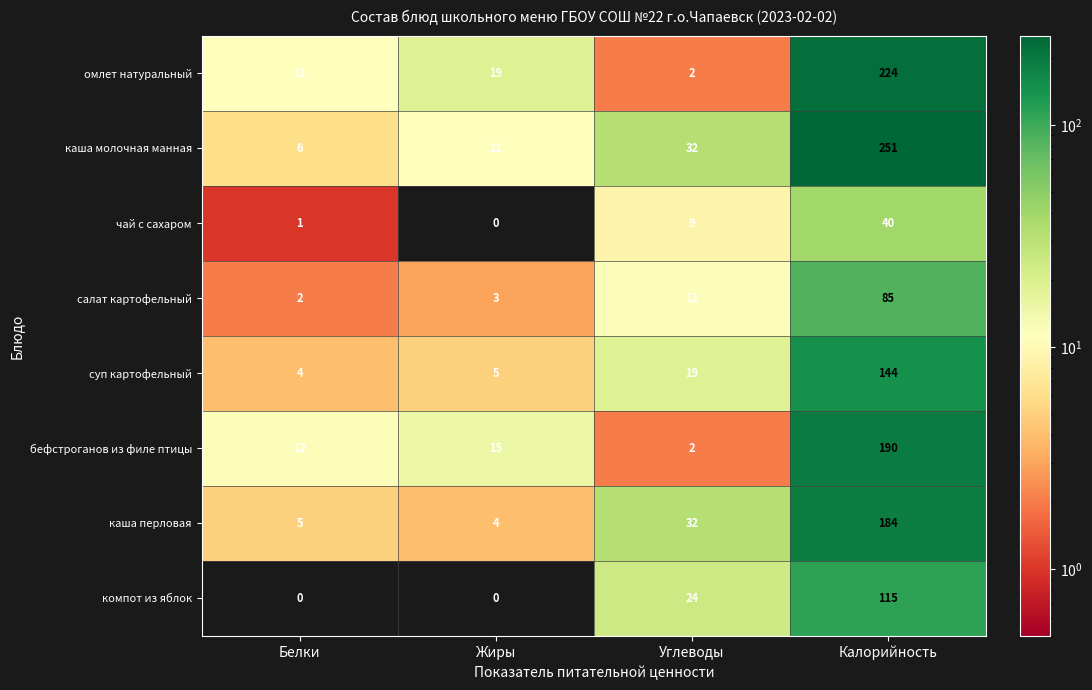

Is the value of бефстроганов из филе птицы at Жиры greater than the value of омлет натуральный at Жиры?

No